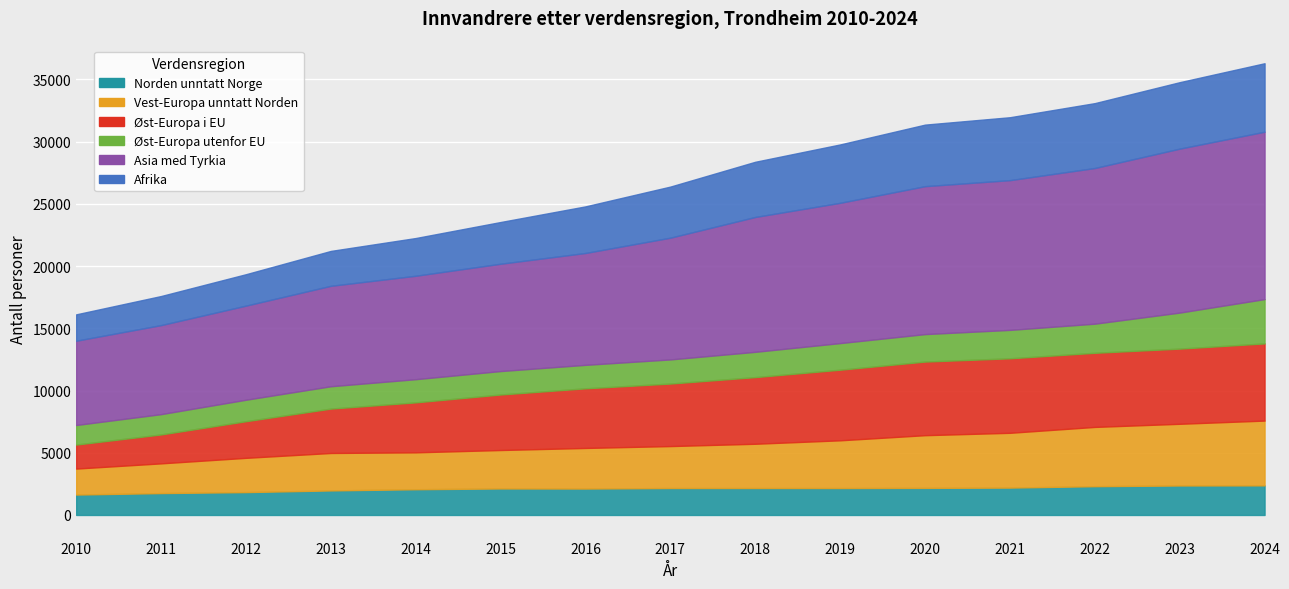

Where is the first local maximum for Norden unntatt Norge?

2015